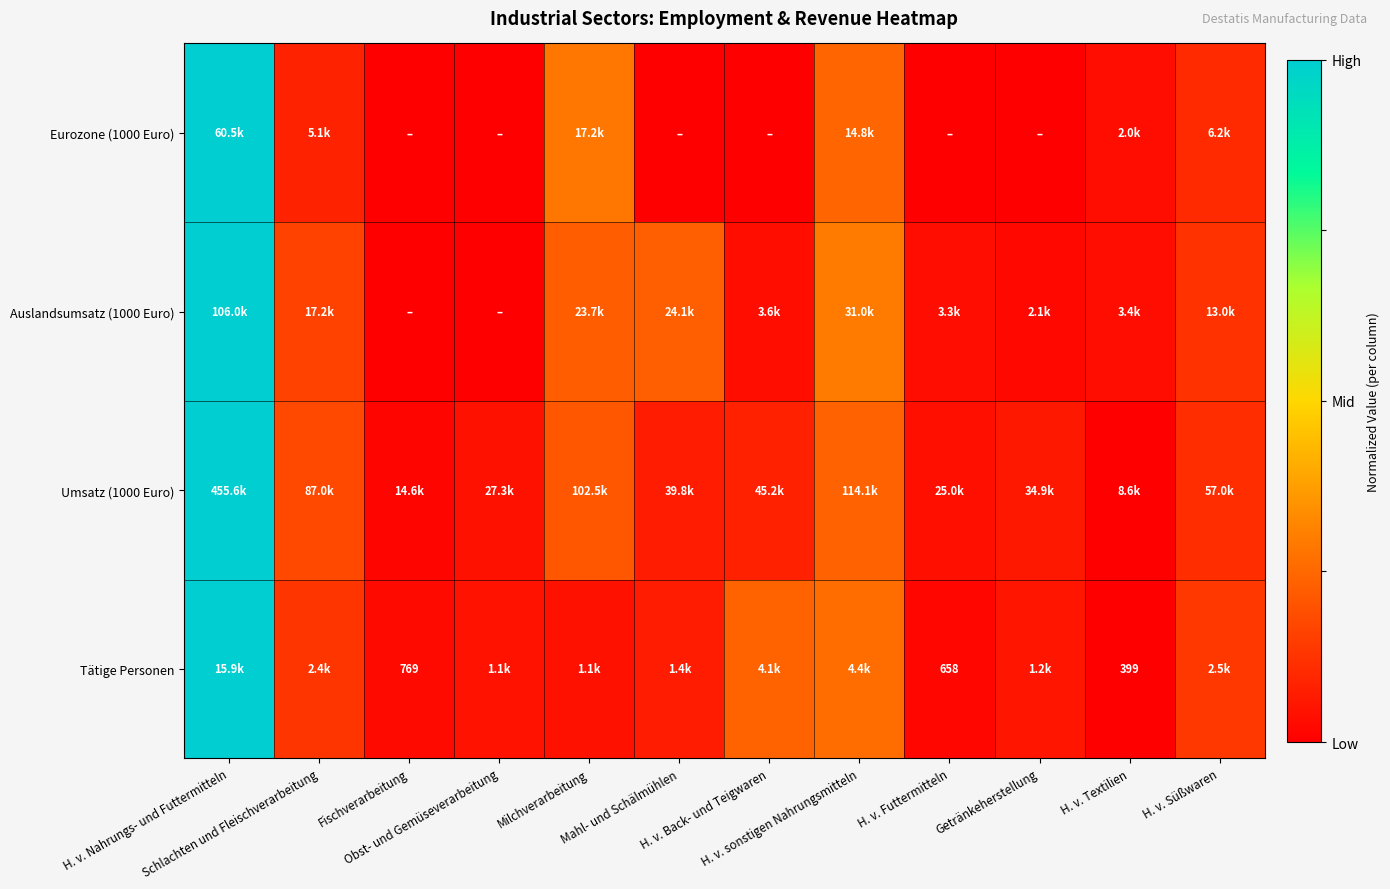

At which category does the chart reach its minimum across all series?

H. v. Textilien